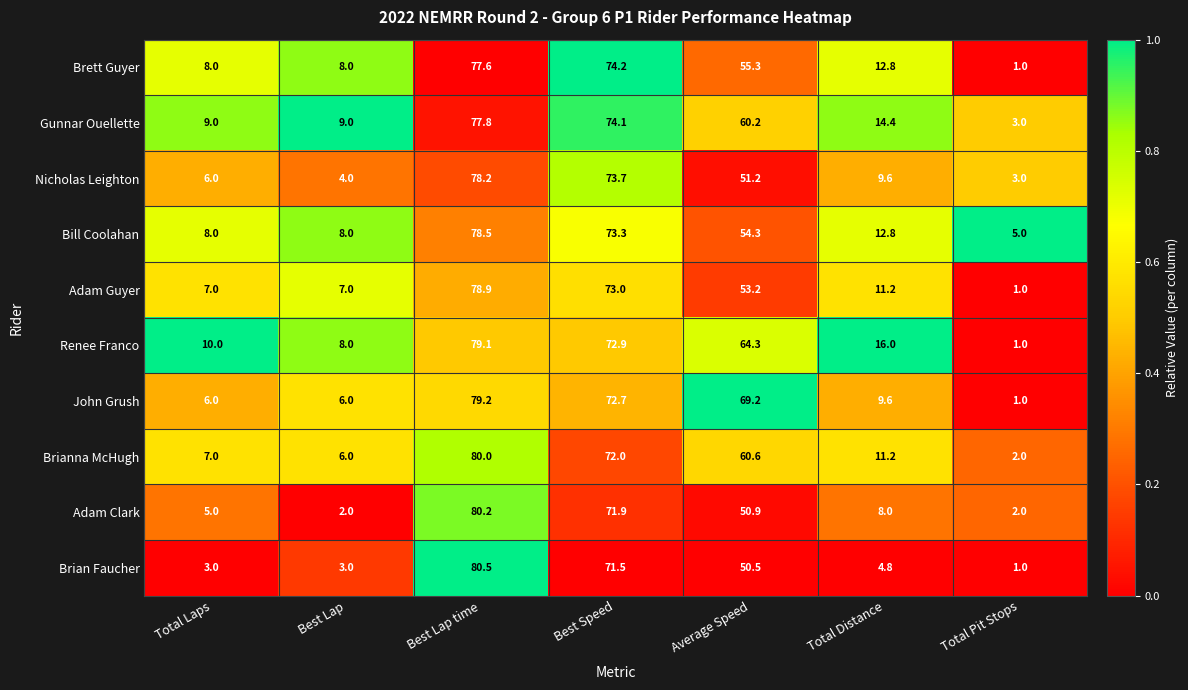

What is the spread (max minus min) of values at Best Lap time?

2.9